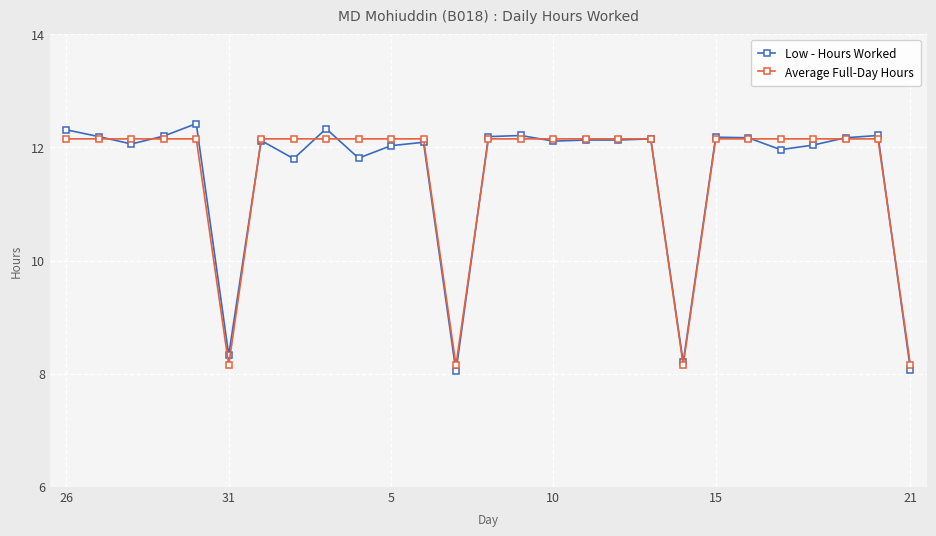

At how many categories does at least one series exceed 9?

23